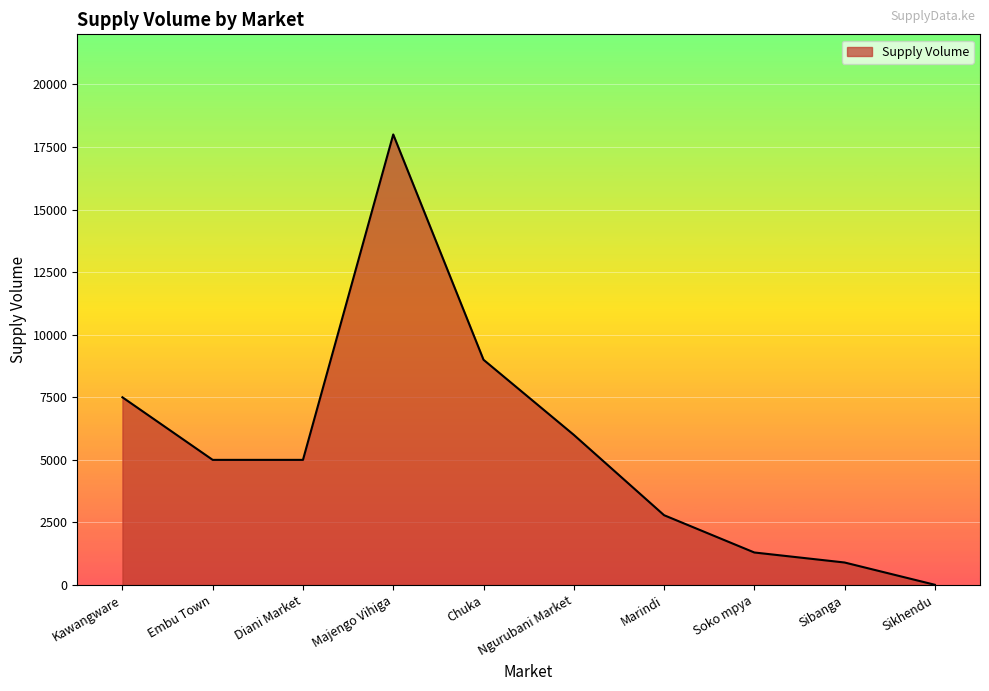

True or false: the data shows 2966 at Diani Market.

False